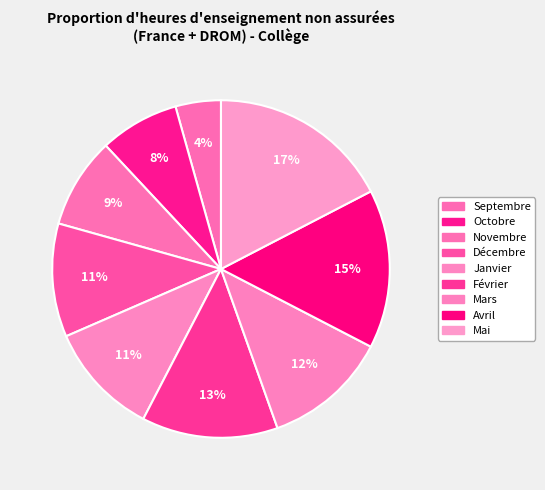

How many slices are in this pie chart?

9